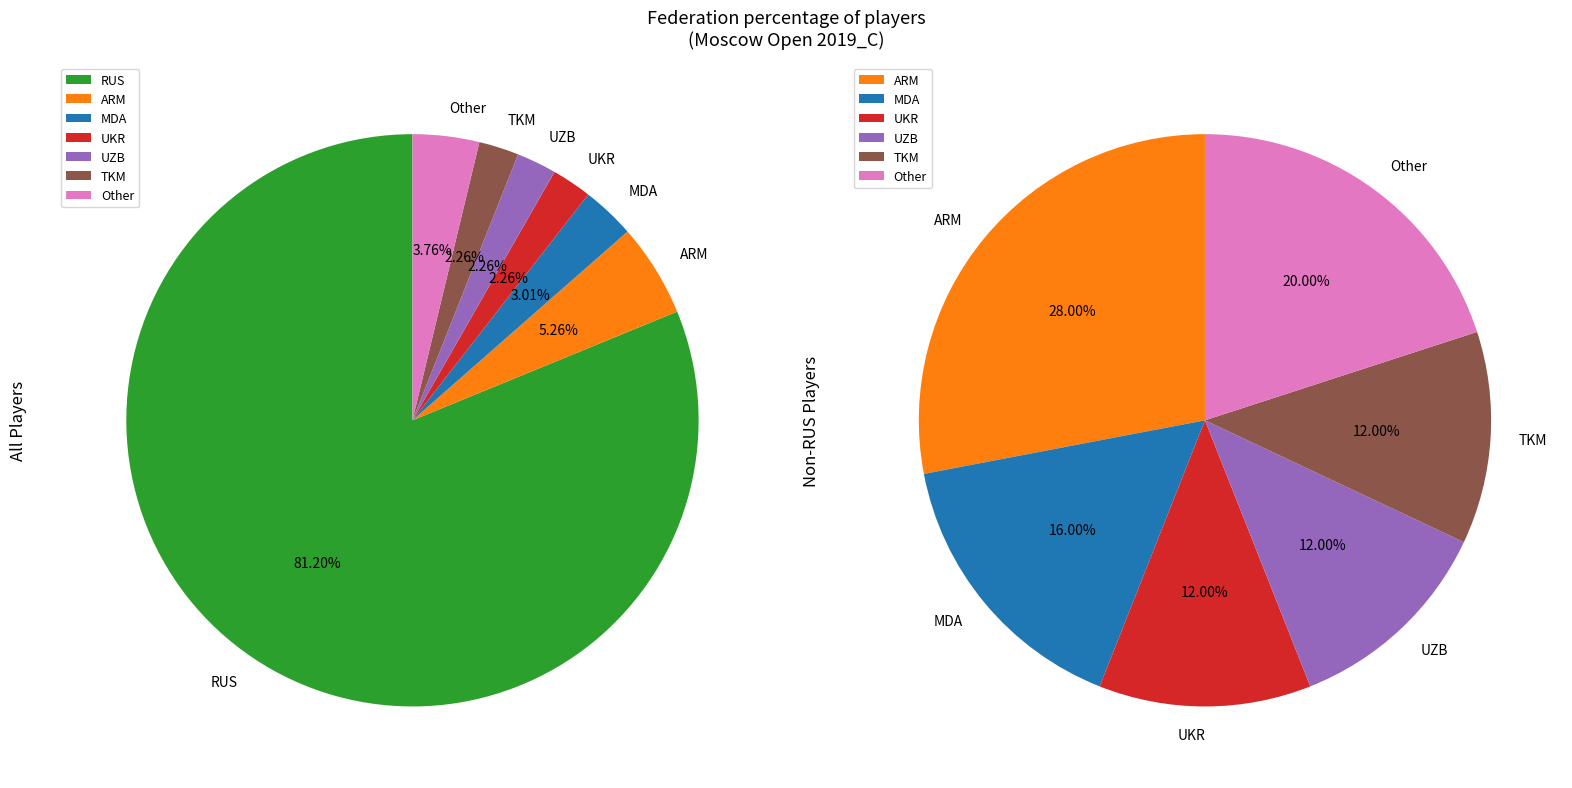

Count the number of slices in the pie.

7